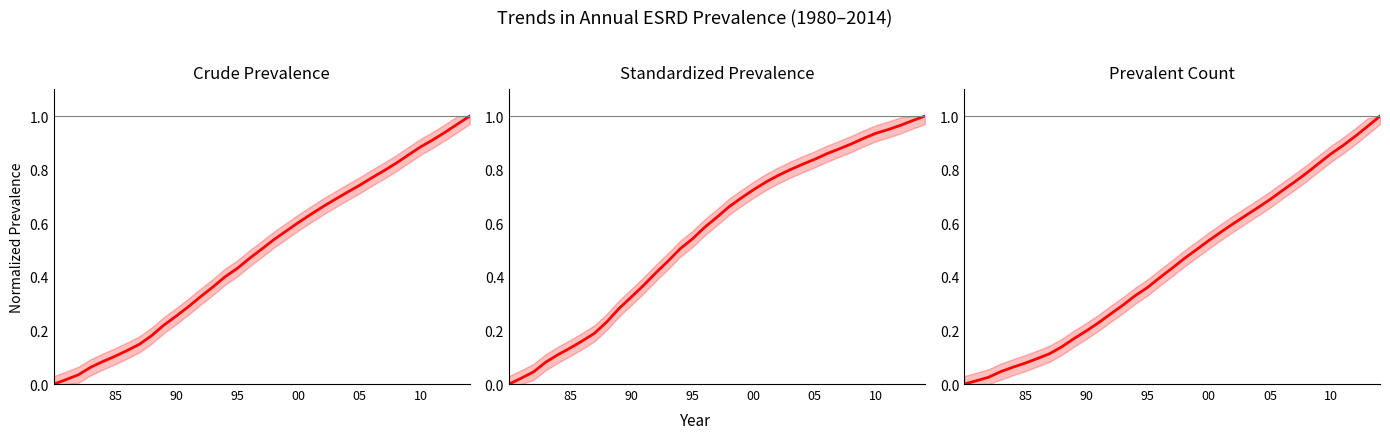

True or false: Prevalent Count (No. cases) and Crude Prevalence (per million) intersect in this chart.

False